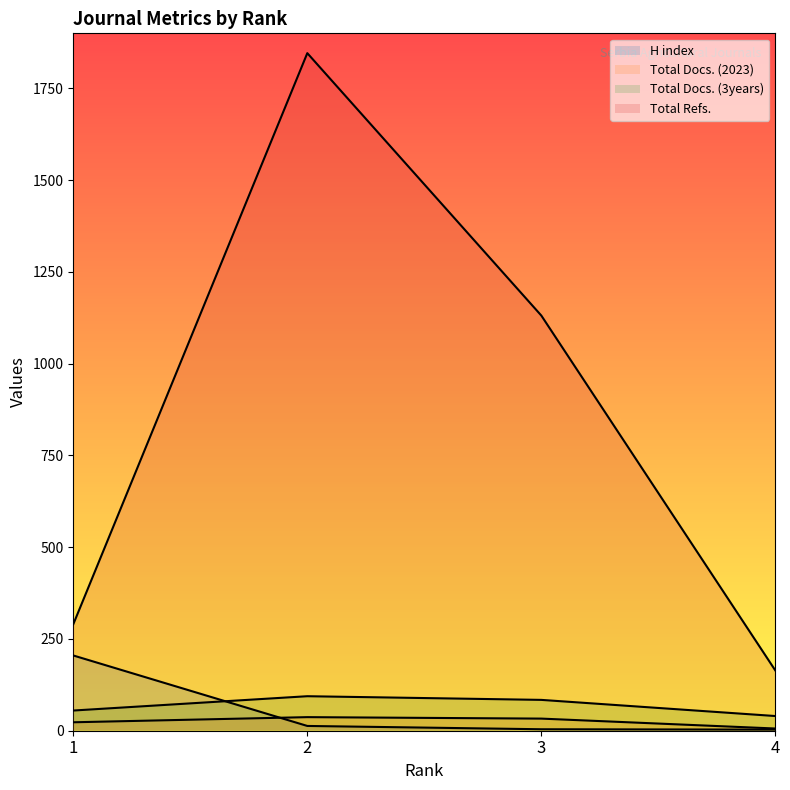

What is the total value across all series at 3?

1252